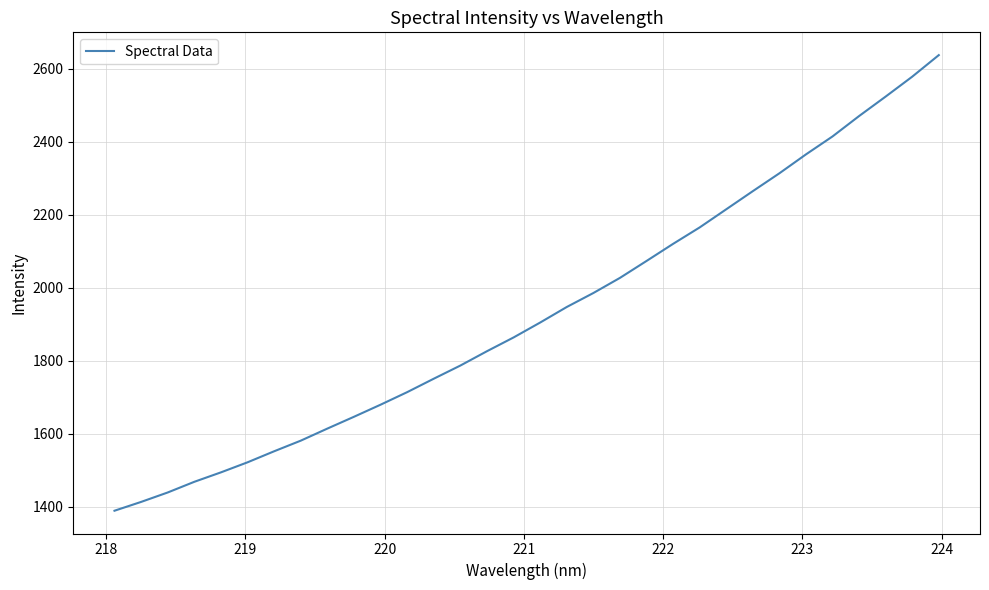

Reading left to right, transcribe all the data shown in this chart.

1389.6	1413.7	1439.5	1468.8	1494.6	1522.2	1552.4	1581.5	1614.6	1646.9	1680.0	1714.4	1751.2	1787.2	1826.5	1864.2	1905.0	1947.5	1985.8	2027.2	2073.6	2120.5	2165.5	2215.1	2264.8	2313.7	2365.5	2414.6	2470.5	2523.8	2578.3	2637.3